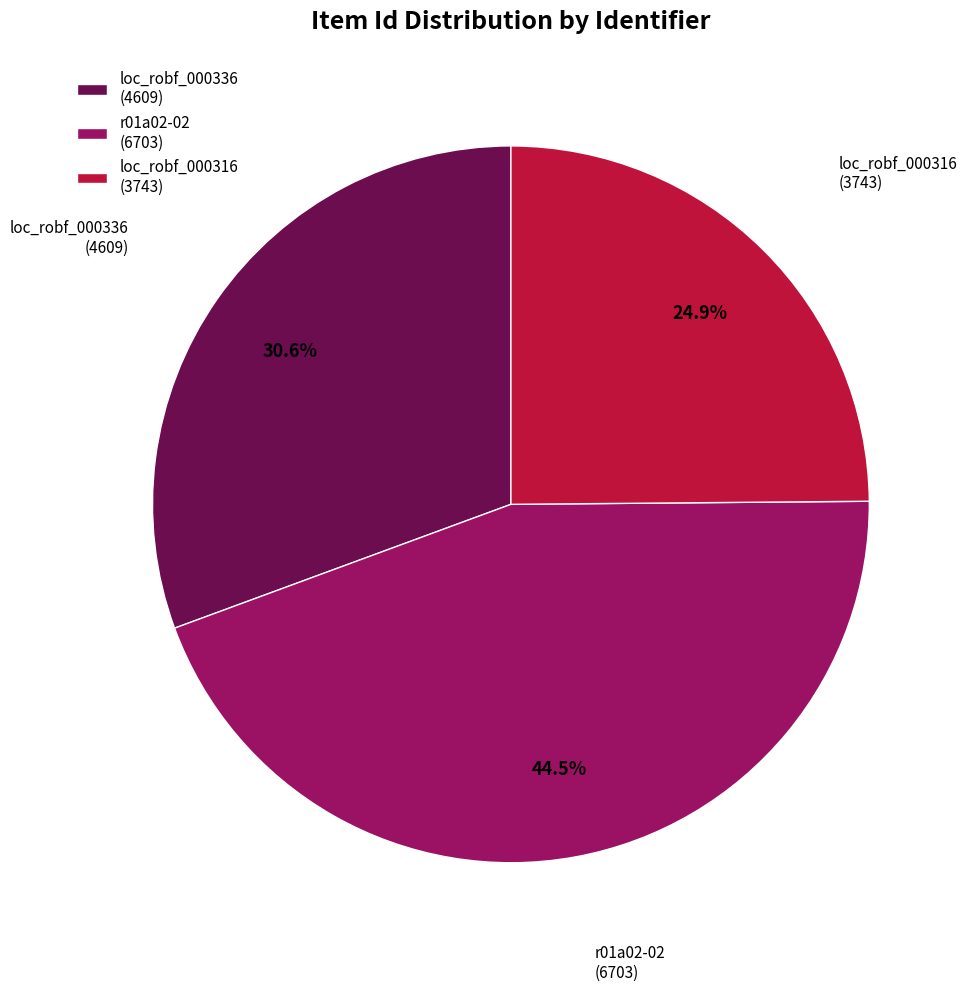

Is there any slice that represents more than half of the pie?

No